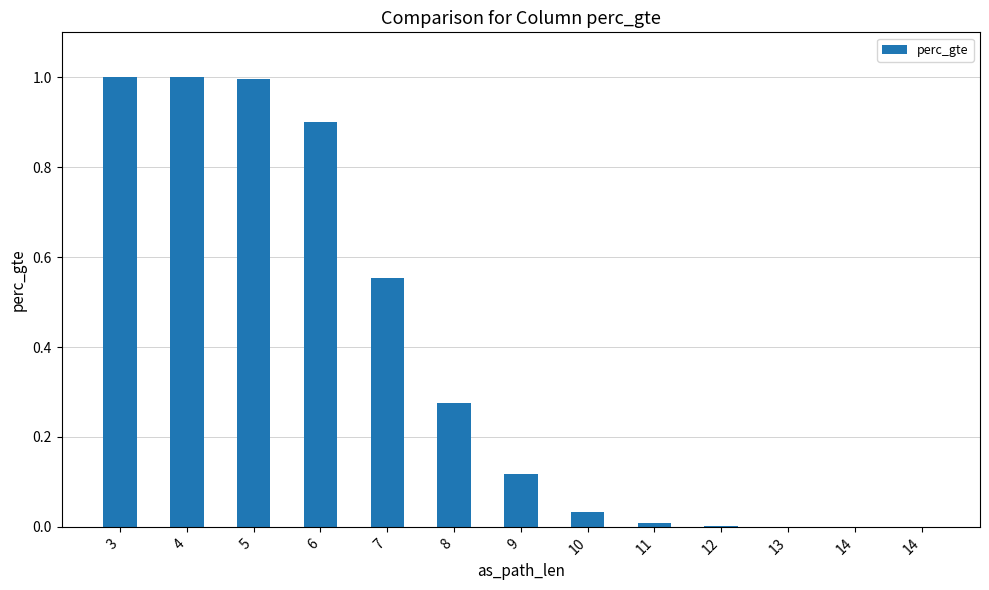

The chart shows a value of 0.3 at 7. True or false?

False